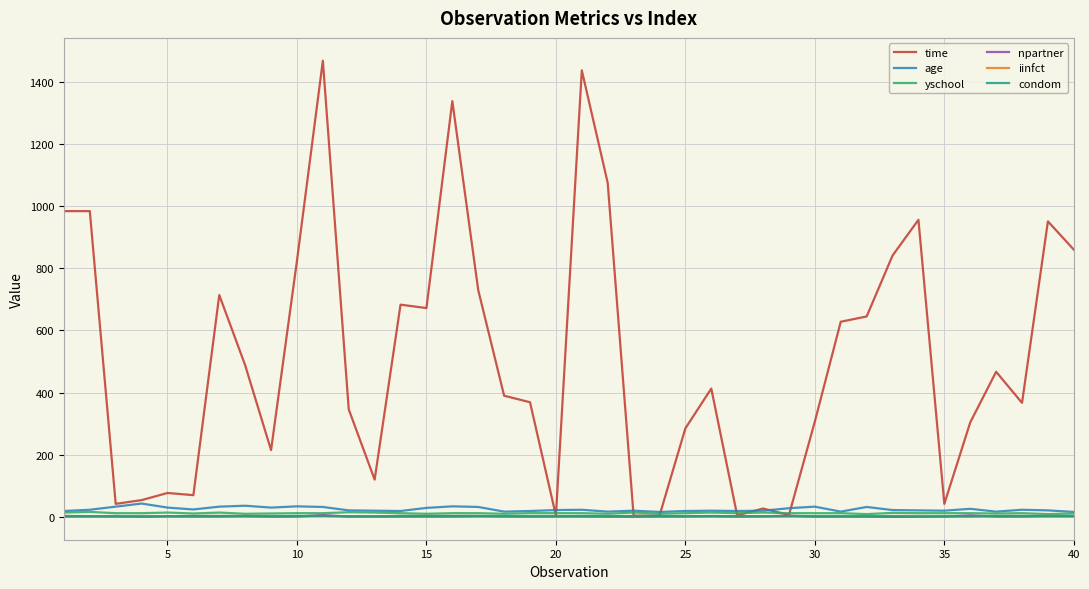

What is the greatest value displayed?

1468